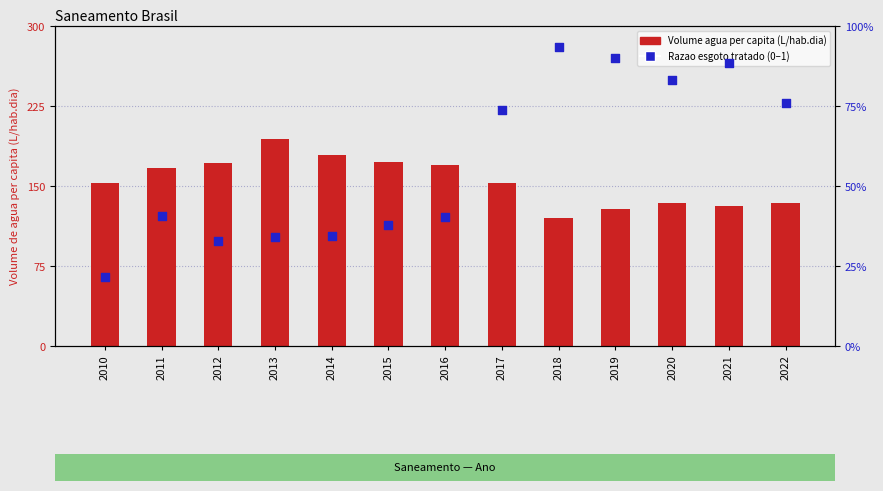

Which series has the largest Y range (max minus min)?

Volume agua per capita